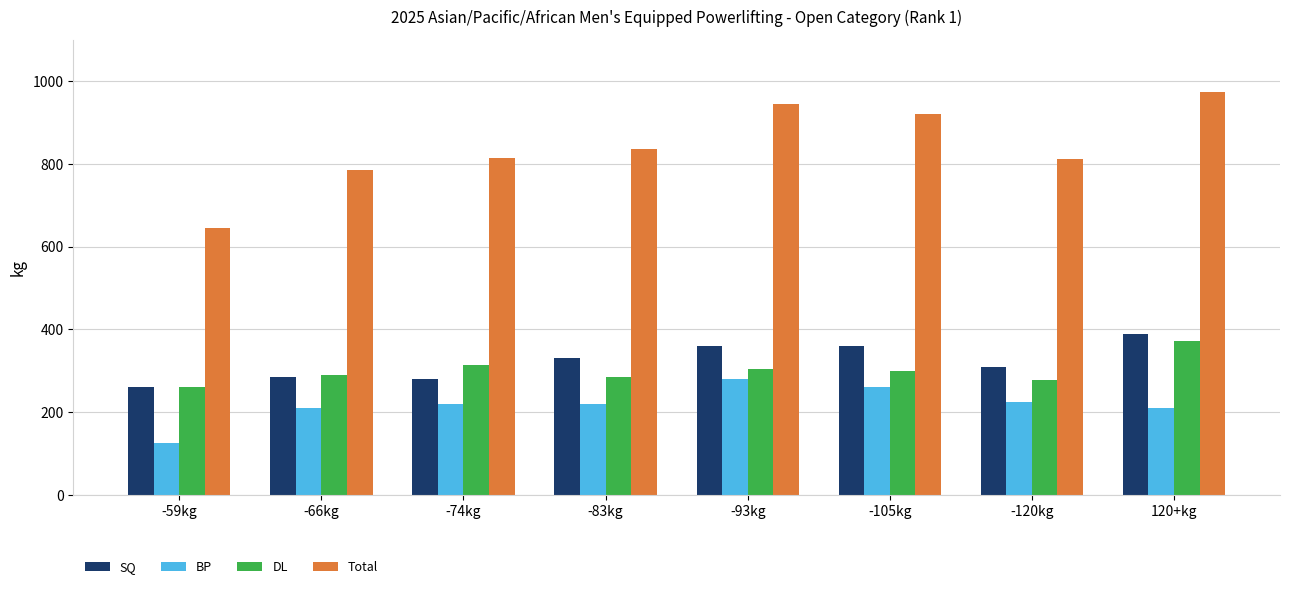

Which series has the widest spread of values?

Total